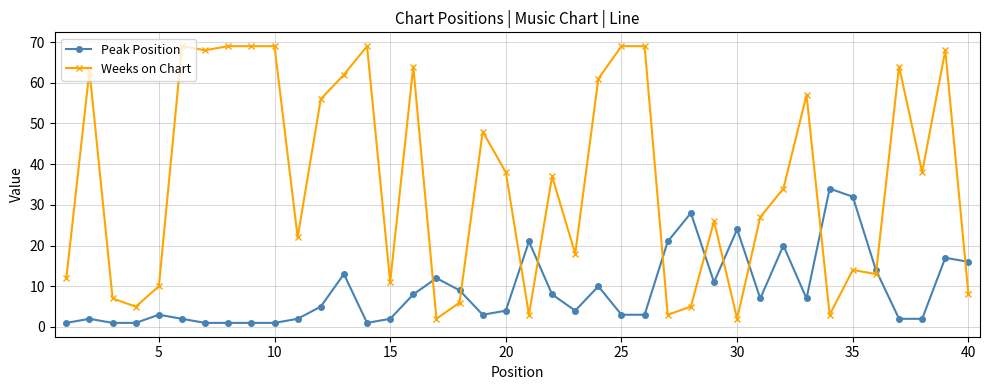

How many intersections are there between Weeks on Chart and Peak Position?

11